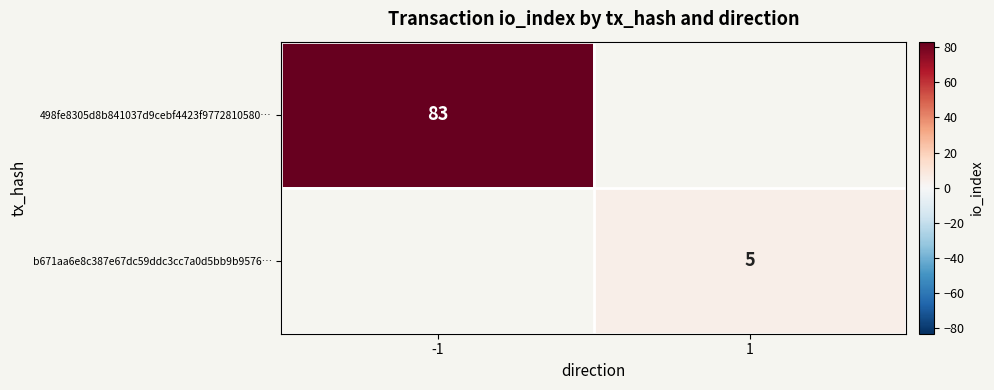

Which label corresponds to the smallest value in the chart?

1